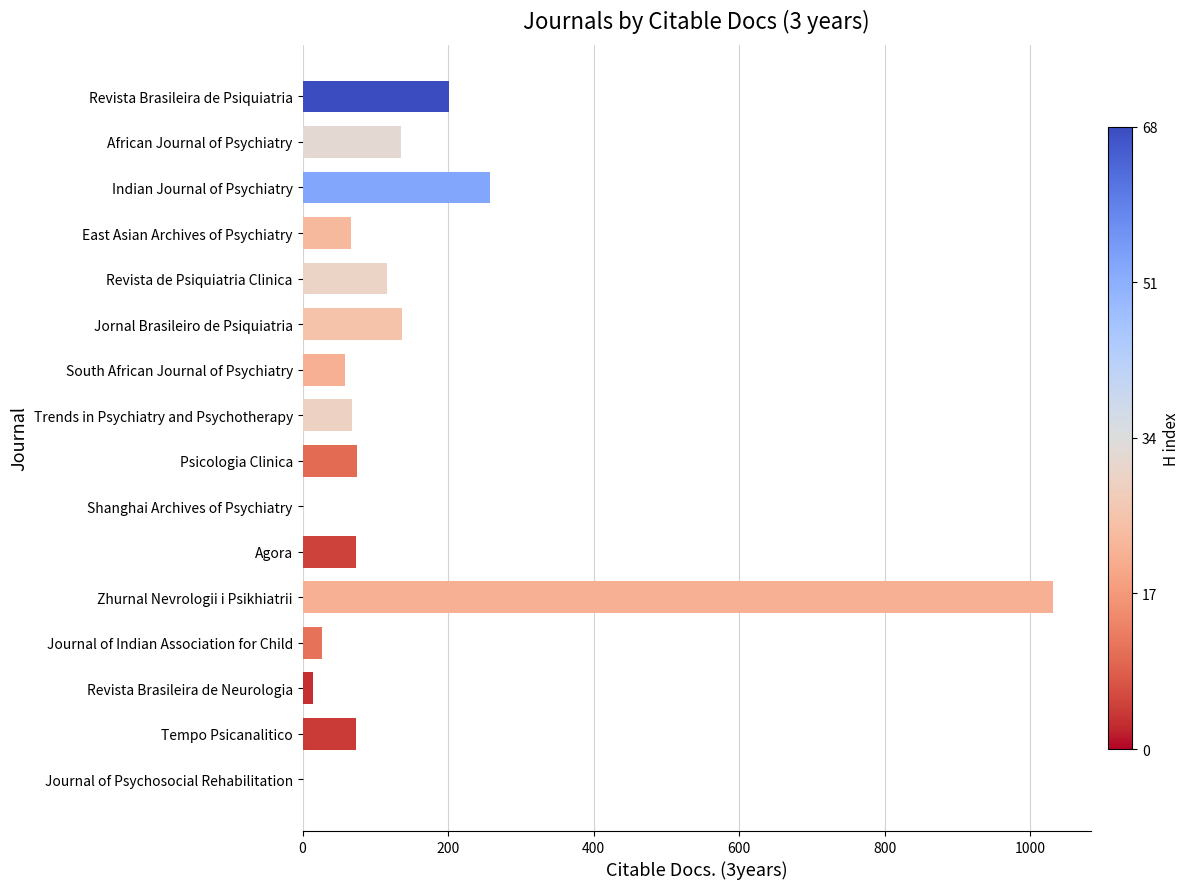

What is the maximum value shown in the chart?

1032